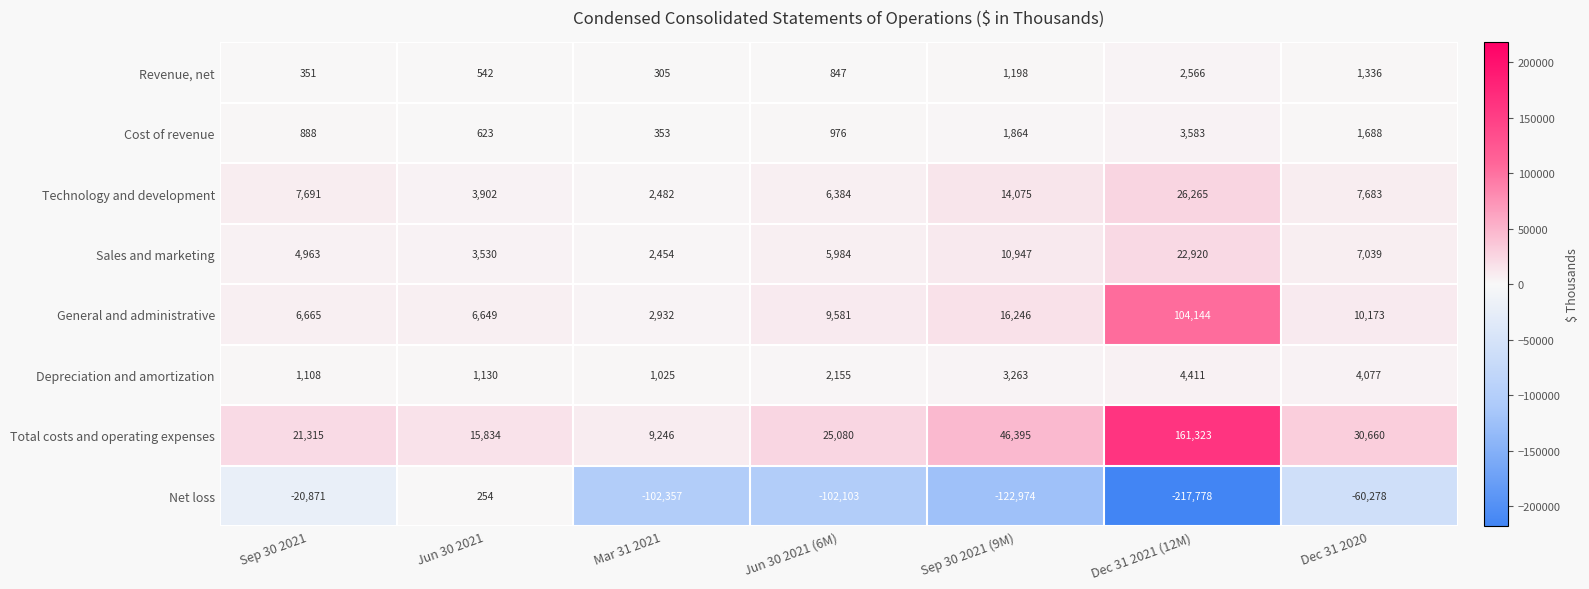

List the series in order of their peak value, lowest first.

Net loss, Revenue, net, Cost of revenue, Depreciation and amortization, Sales and marketing, Technology and development, General and administrative, Total costs and operating expenses